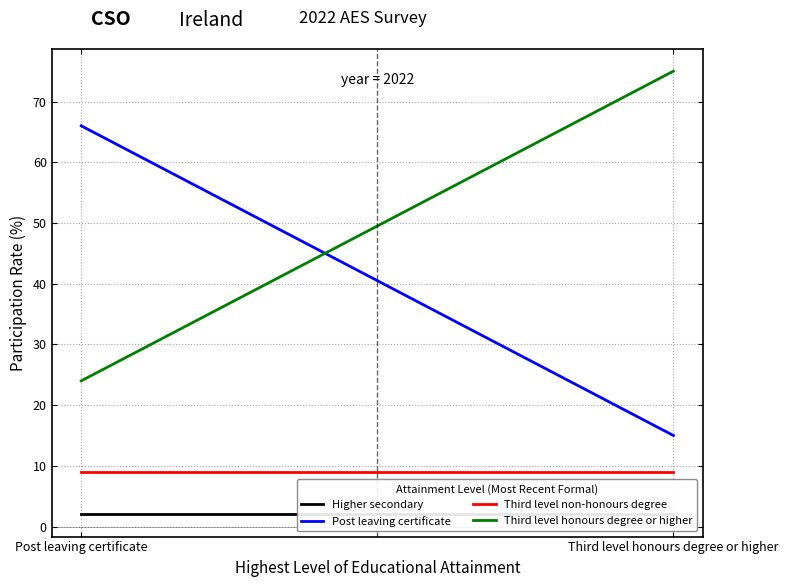

How many series are shown in this chart?

4